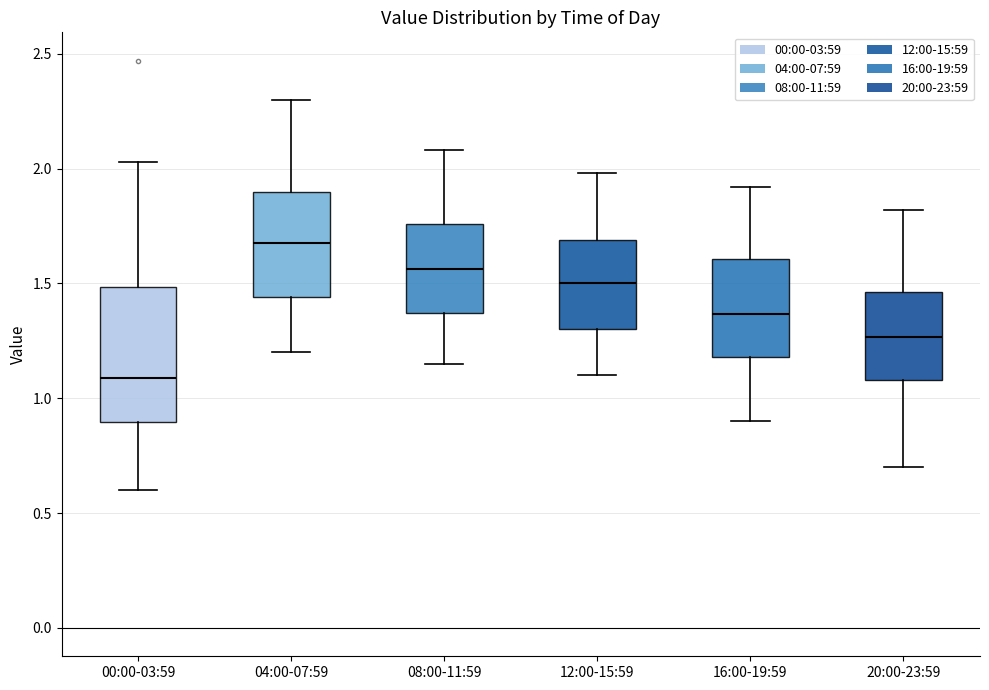

Which box has the highest median line?

04:00-07:59